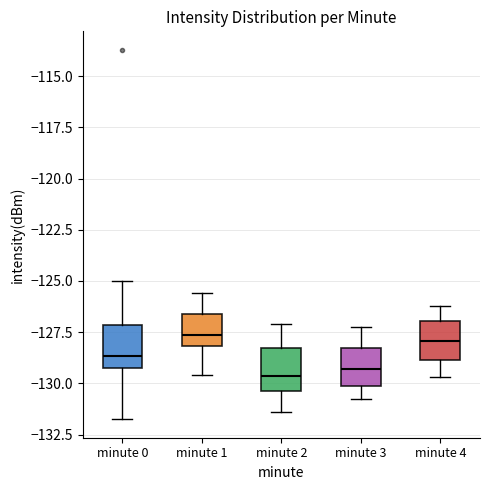

Reading left to right, read every box against the y-axis: the position of its median line, the range the box covers, and the ends of its whiskers. The values are not printed on the chart, so give them approximately, as read against the axis.

minute 0: median -128.5, box -129.5 to -127.0, whiskers -132.0 to -125.0
minute 1: median -127.5, box -128.0 to -126.5, whiskers -129.5 to -125.5
minute 2: median -129.5, box -130.5 to -128.0, whiskers -131.5 to -127.0
minute 3: median -129.5, box -130.0 to -128.0, whiskers -130.5 to -127.0
minute 4: median -128.0, box -129.0 to -127.0, whiskers -129.5 to -126.0